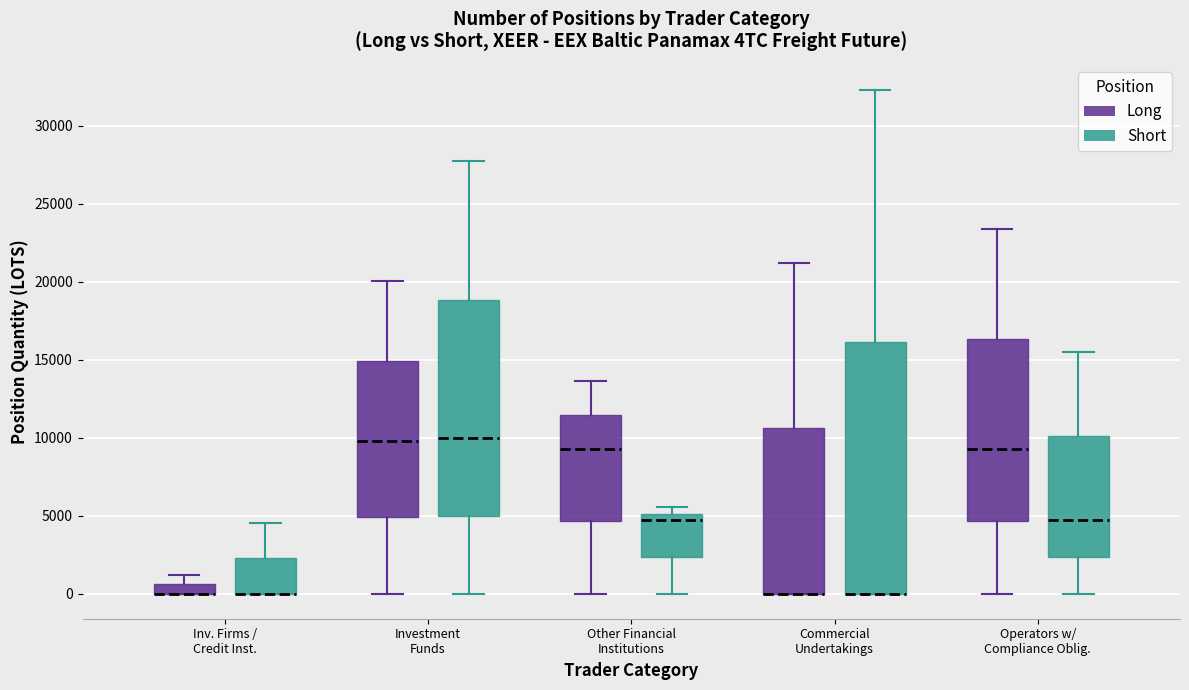

Comparing the boxes themselves (not the whiskers), which one is the tallest?

Commercial Undertakings (Short)